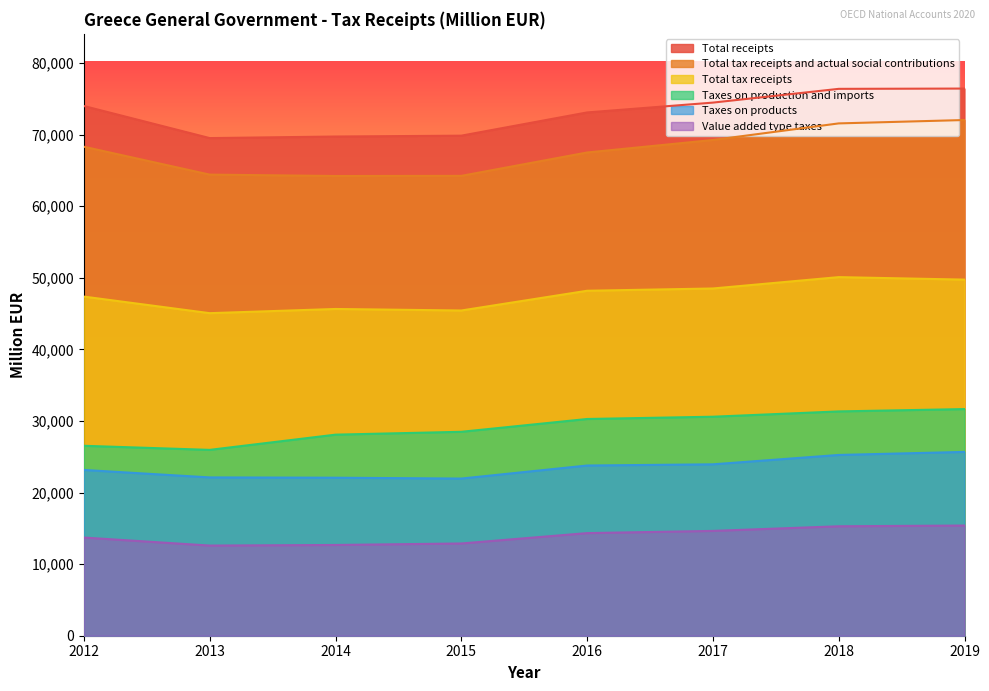

What is the greatest value displayed?

76429